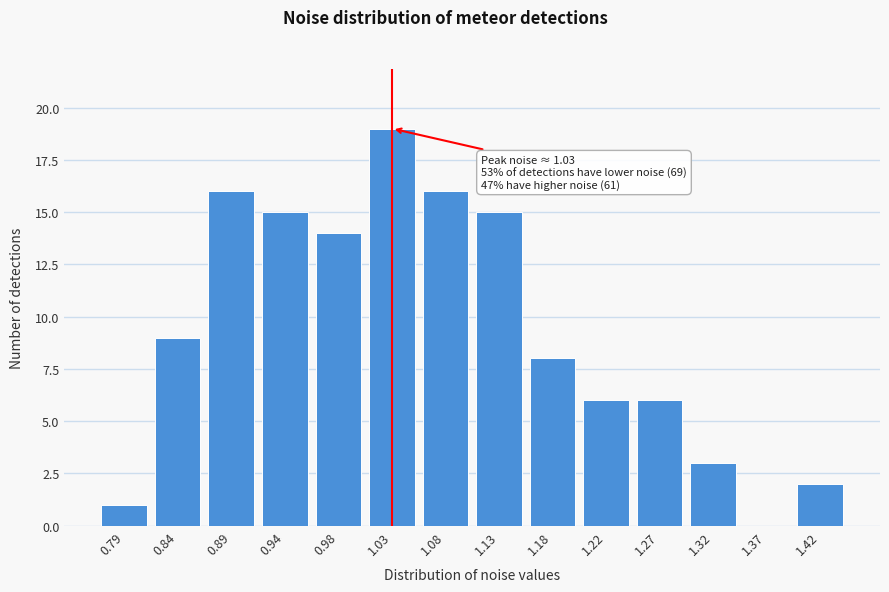

Over which range of the x-axis is the bar tallest?

1.010 to 1.055